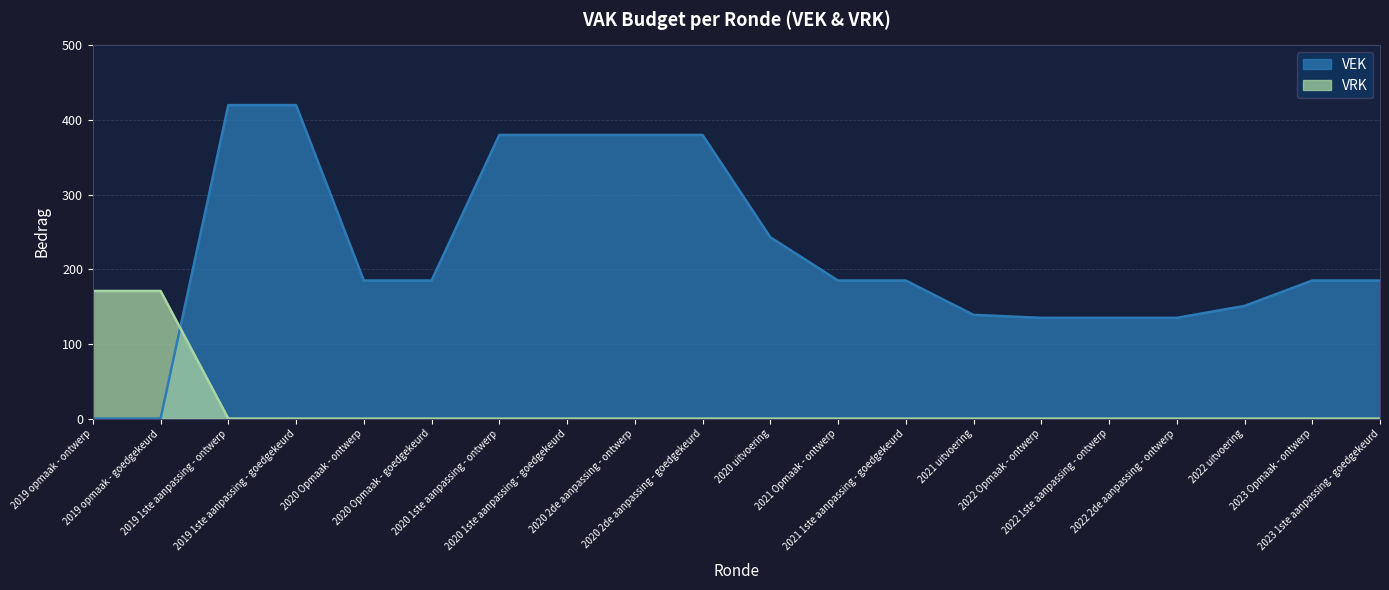

What is the difference between the VRK values at 2020 1ste aanpassing - ontwerp and 2019 opmaak - goedgekeurd?

171